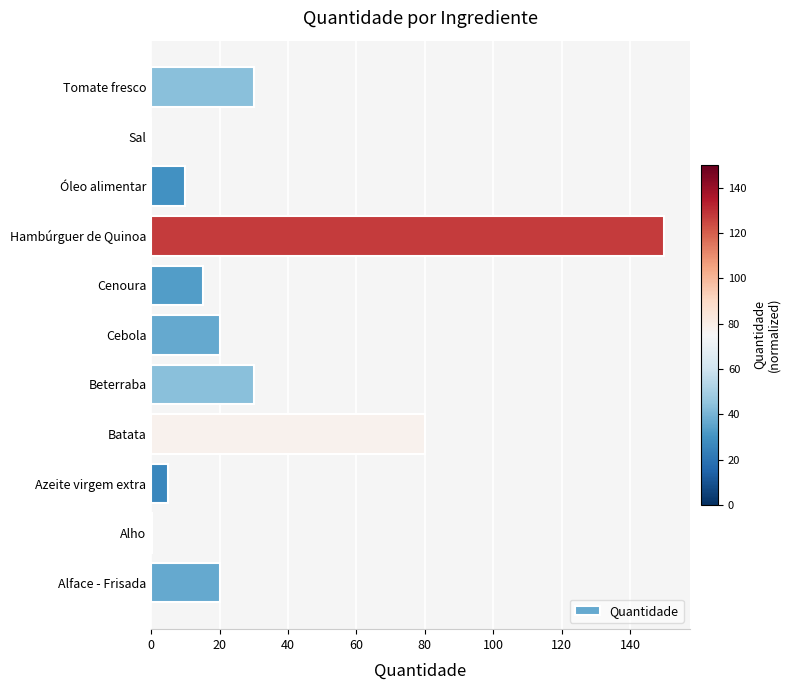

At which label is the value closest to 75?

Batata